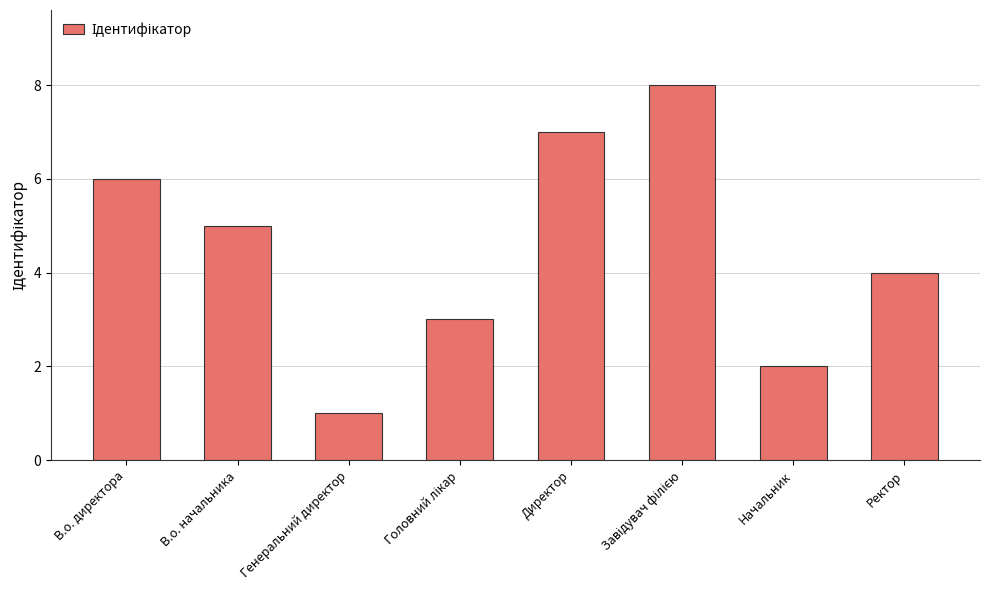

Reading left to right, list all the values displayed in this chart.

6	5	1	3	7	8	2	4